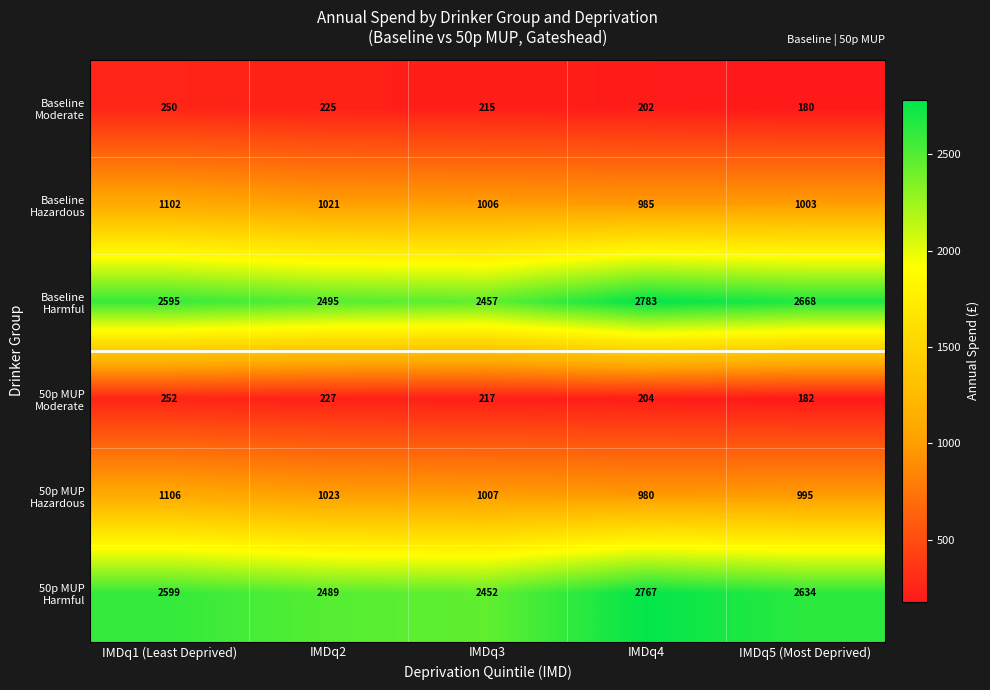

What is the maximum value shown in the chart?

2783